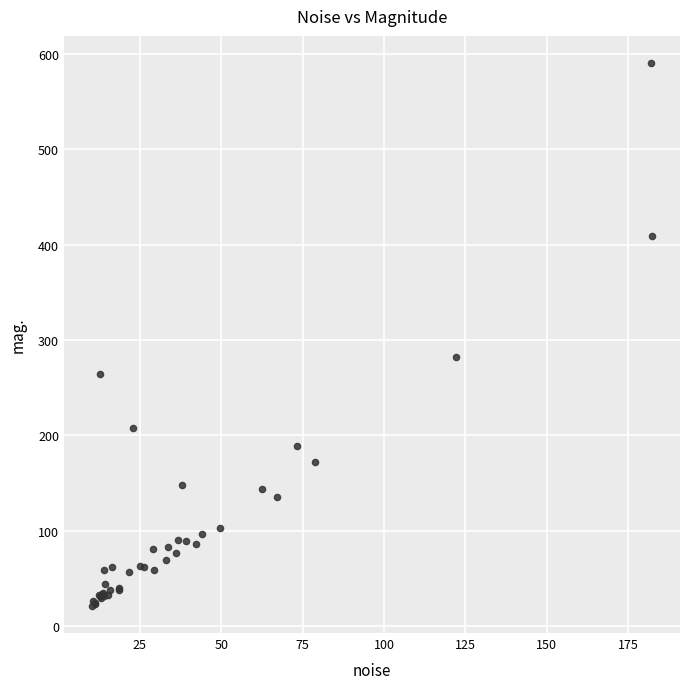

What Y value in the scatter plot is closest to 305?

282.5